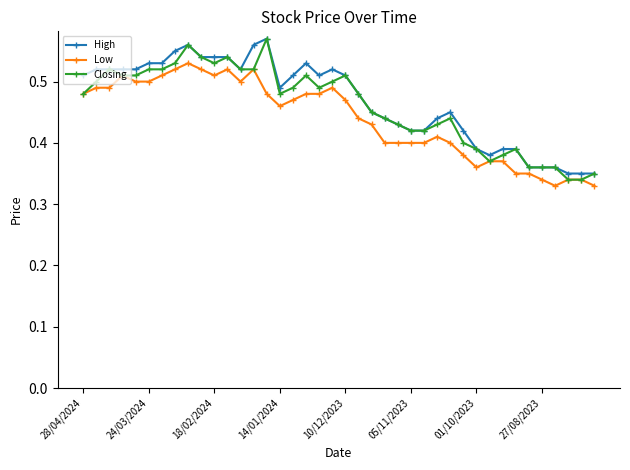

At how many categories does at least one series exceed 0?

40